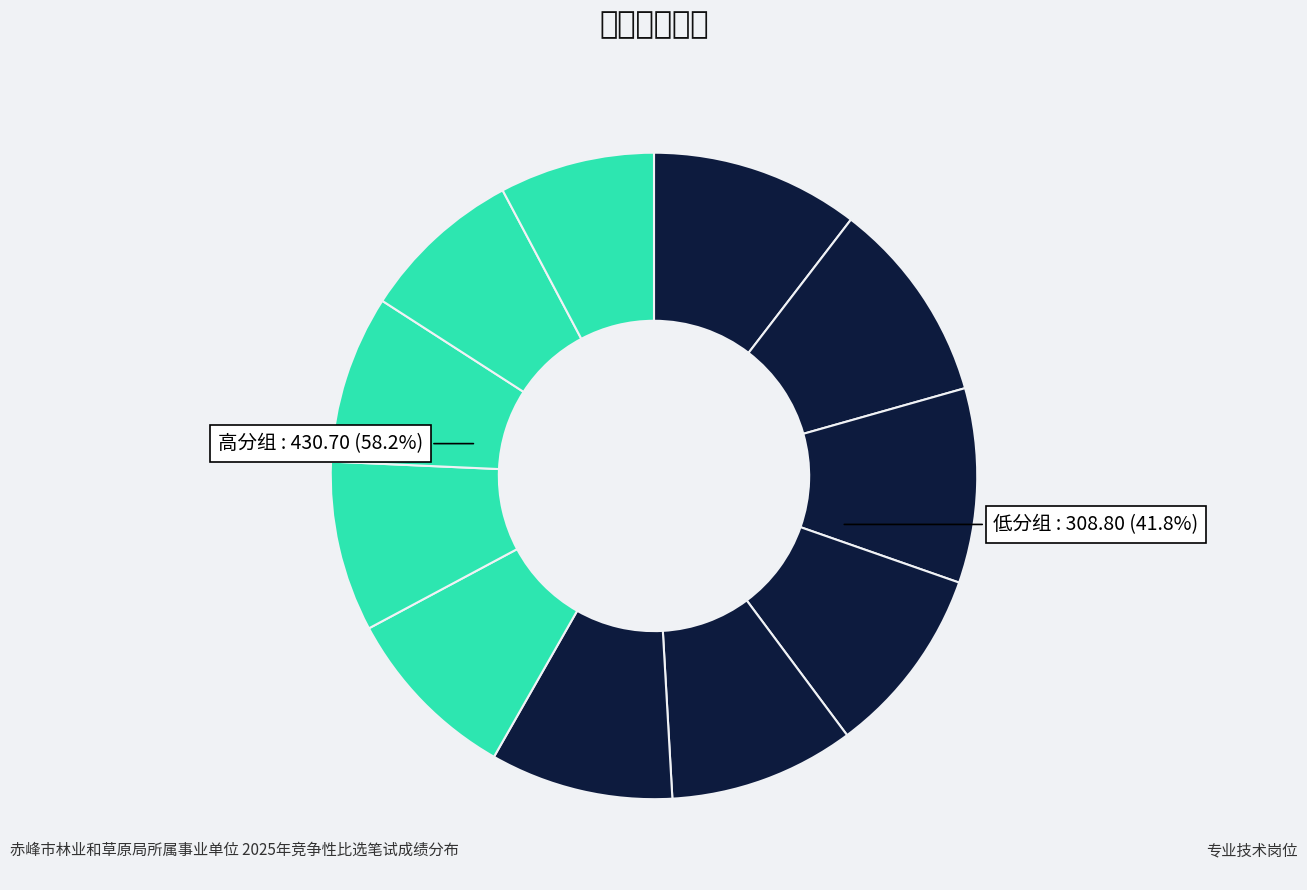

True or false: 邹阳 accounts for 1% of the total.

False